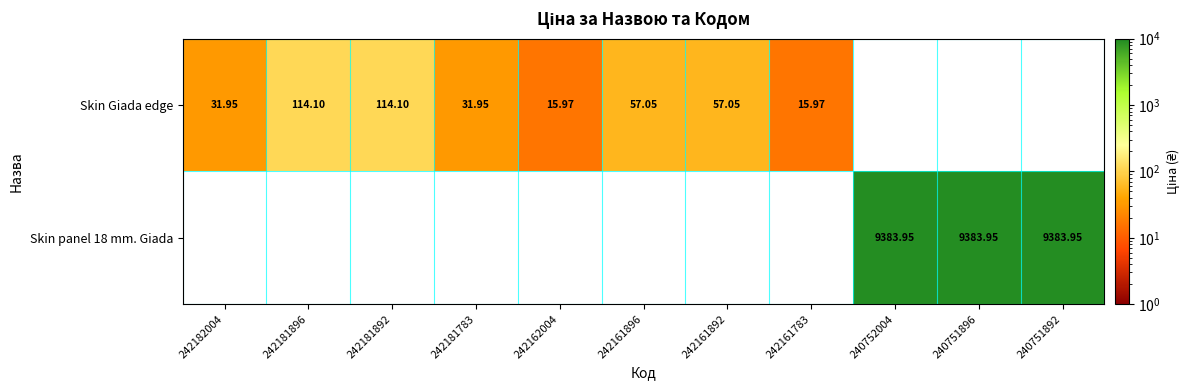

Between 242182004 and 242181783, which series saw the biggest shift?

Skin Giada edge